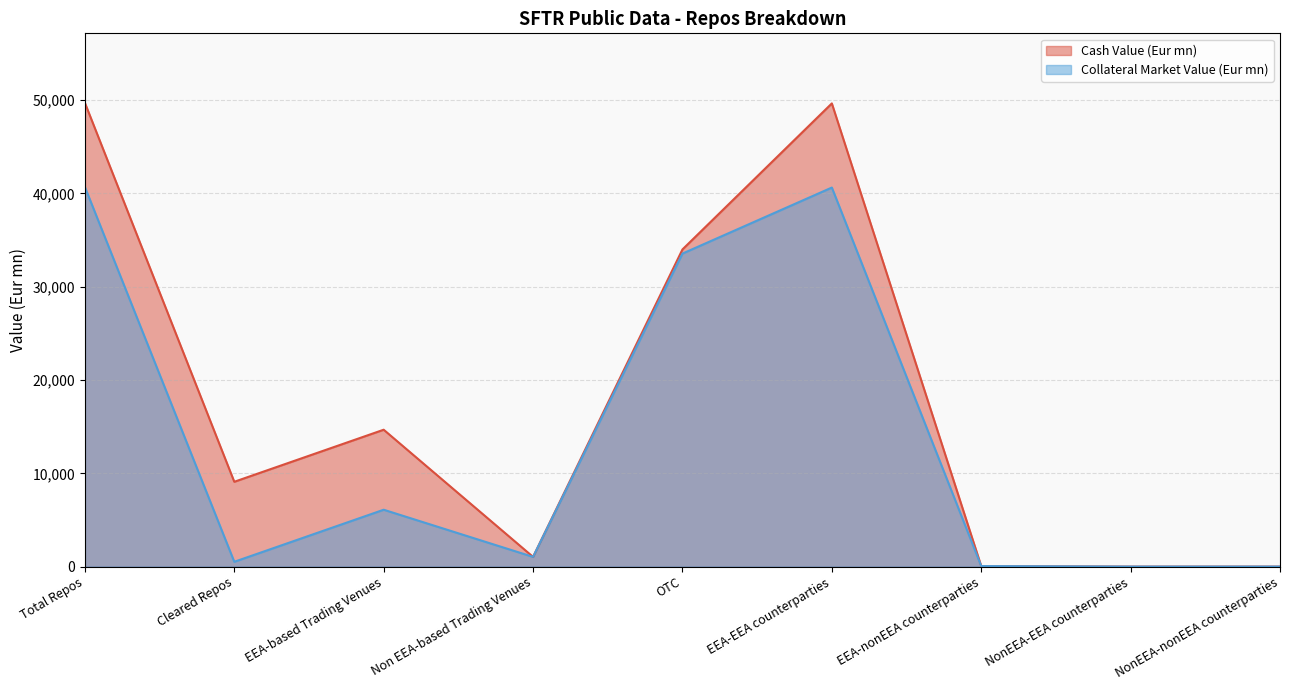

At EEA-EEA counterparties, list the series in order from smallest to largest.

Collateral Market Value (Eur mn), Cash Value (Eur mn)